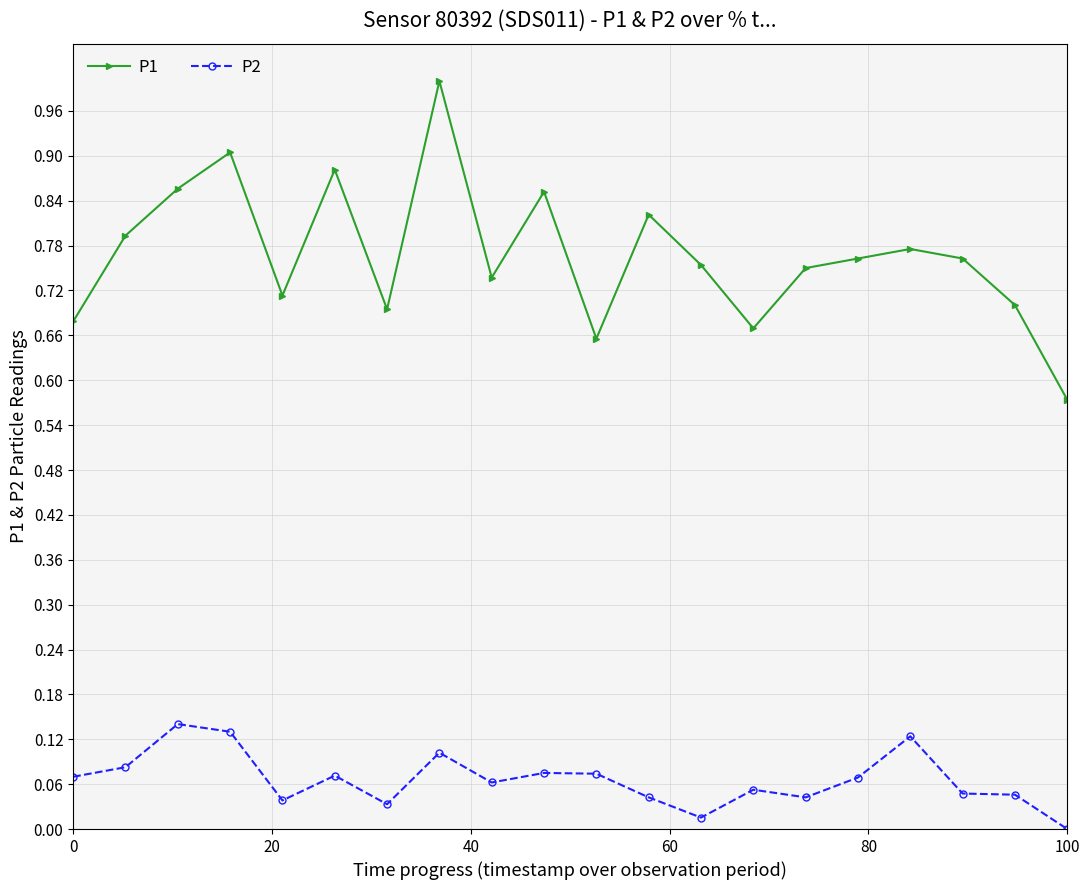

True or false: P2 has more than 0 interior local peaks.

True